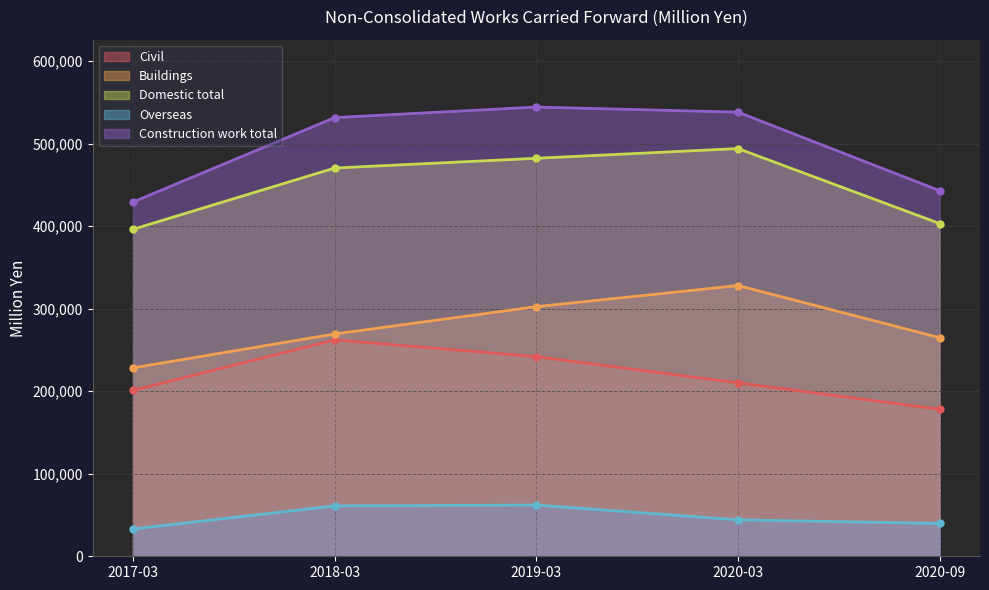

What are all the series names shown in the legend?

Civil, Buildings, Domestic total, Overseas, Construction work total